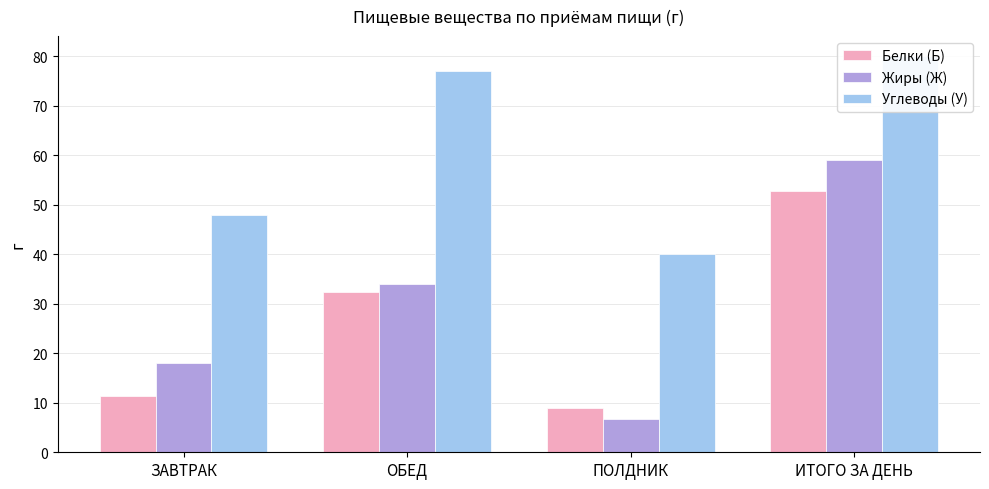

What value does the Жиры (Ж) series have at ОБЕД?

34.1